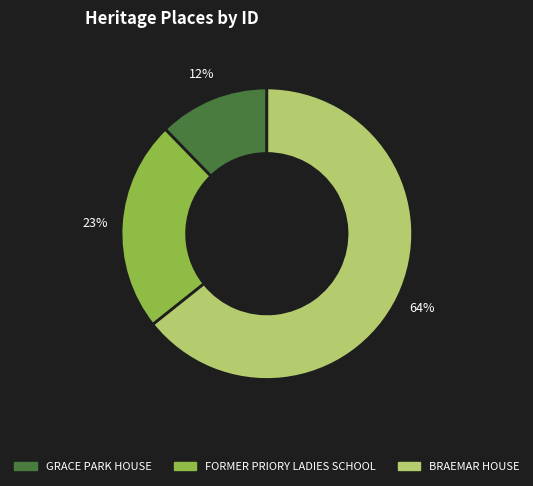

To the nearest percent, what is the average slice percentage?

33%